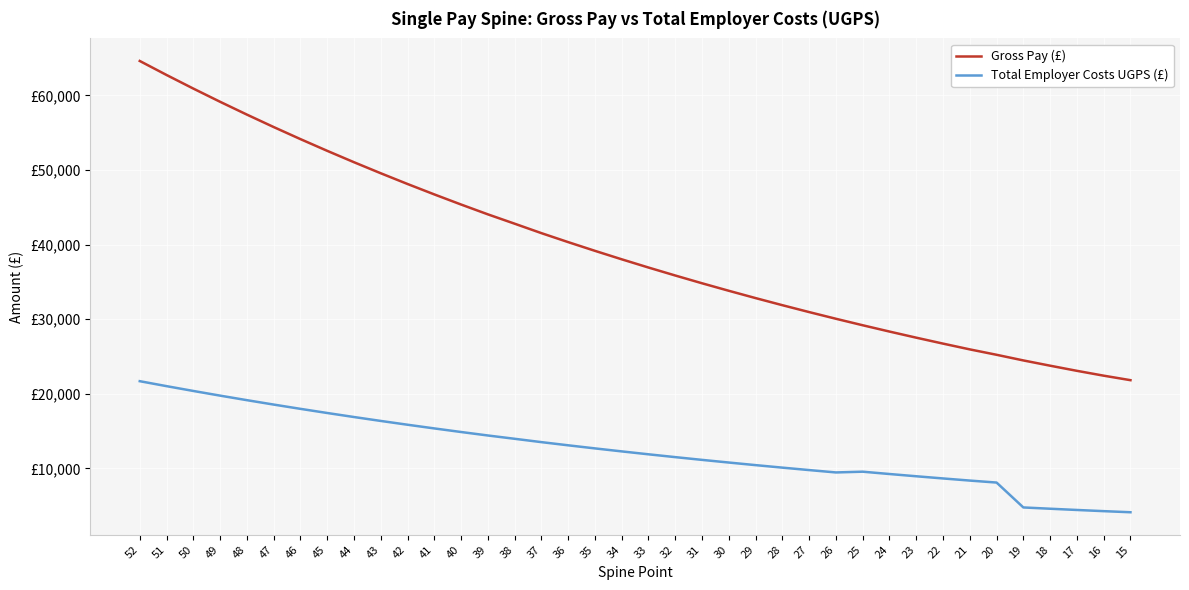

Reading right to left, extract all data points from this chart.

Gross Pay (£): 21814.0	22417.0	23067.0	23754.0	24461.0	25217.0	25941.0	26715.0	27511.0	28331.0	29176.0	30046.0	30942.0	31866.0	32817.0	33797.0	34804.0	35845.0	36914.0	38017.0	39152.0	40322.0	41526.0	42792.0	44045.0	45361.0	46718.0	48114.0	49553.0	51034.0	52560.0	54131.0	55750.0	57418.0	59135.0	60905.0	62727.0	64605.0
Total Employer Costs UGPS (£): 4109.2	4256.4	4414.4	4580.6	4752.7	8088.8	8355.3	8640.0	8932.9	9234.1	9546.0	9445.1	9762.3	10089.3	10426.0	10772.9	11129.4	11497.9	11876.3	12266.8	12668.6	13082.8	13509.0	13957.2	14400.7	14866.6	15347.0	15841.1	16350.5	16874.8	17415.0	17971.2	18544.3	19134.8	19742.6	20369.2	21014.1	21679.0